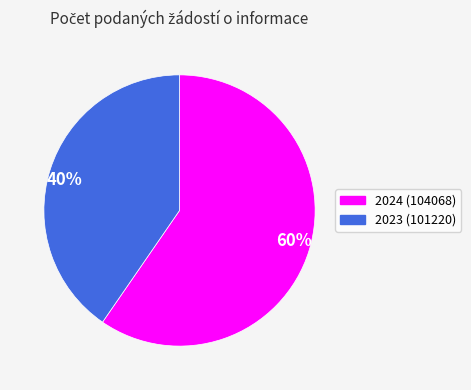

Combined, do 60% and 40% account for over 50%?

Yes